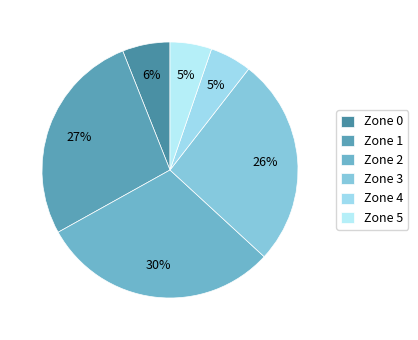

Approximately how many times larger is the value at Zone 0 compared to Zone 1?

0.2